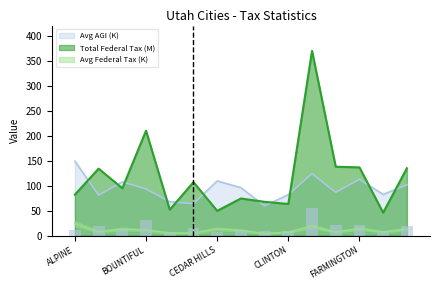

What is the sum of the Avg AGI (K) values at BOUNTIFUL and EAGLE MOUNTAIN?

180.0